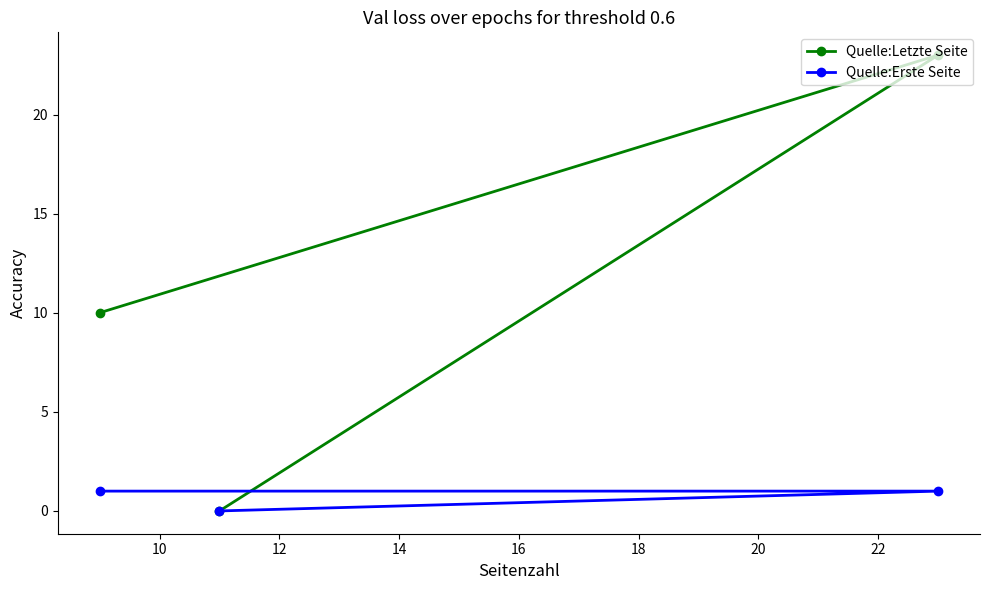

List the series in order of their overall mean, highest first.

Quelle:Letzte Seite, Quelle:Erste Seite